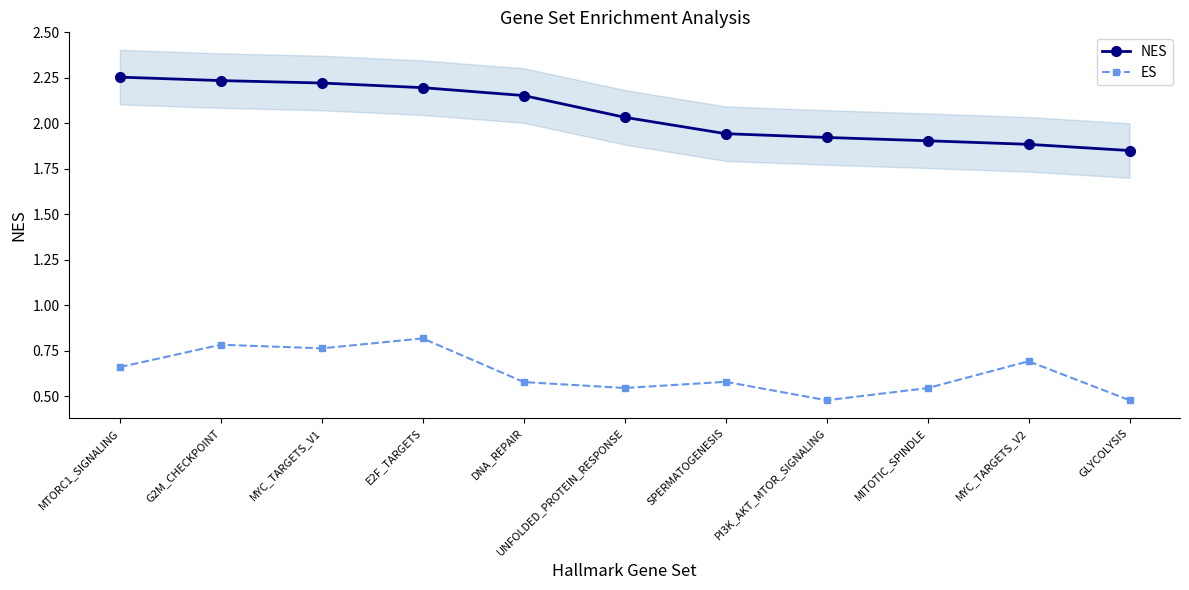

True or false: ES has a value of 0.5 at MYC_TARGETS_V1.

False